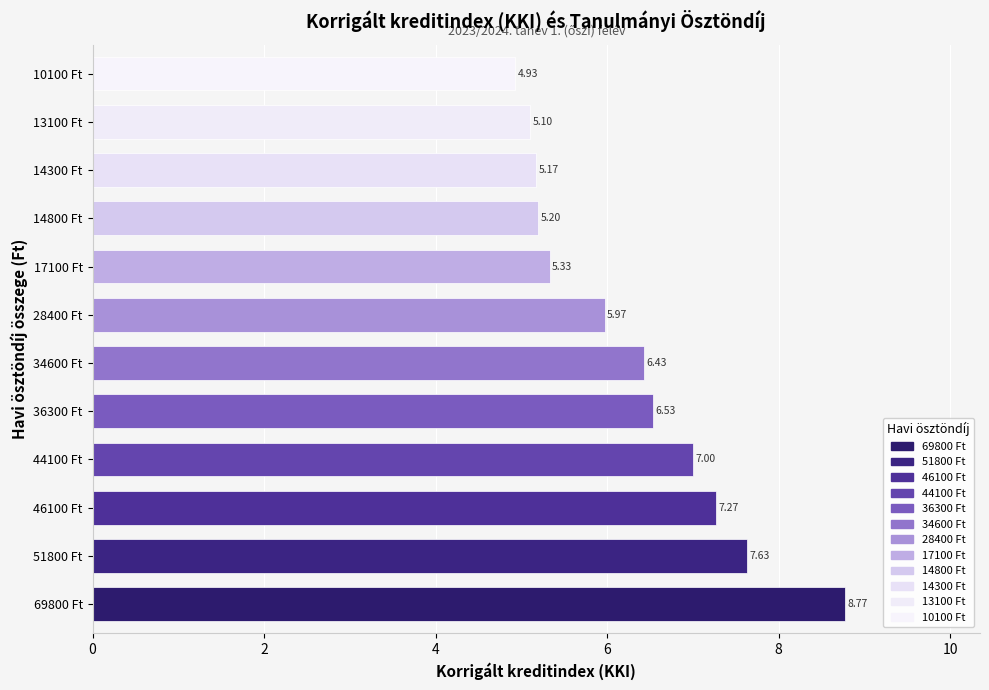

Rank the categories by value from lowest to highest.

10100 Ft, 13100 Ft, 14300 Ft, 14800 Ft, 17100 Ft, 28400 Ft, 34600 Ft, 36300 Ft, 44100 Ft, 46100 Ft, 51800 Ft, 69800 Ft